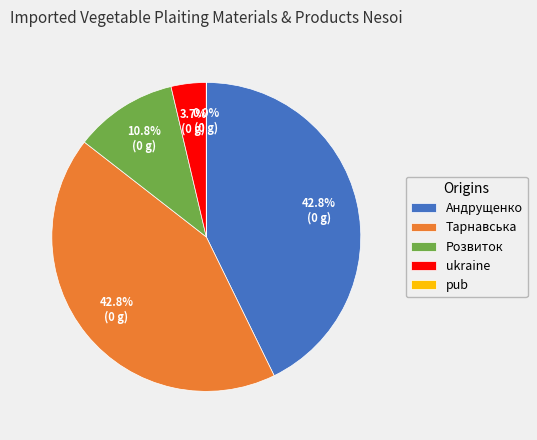

Is the sum of Розвиток and Андрущенко greater than half?

Yes